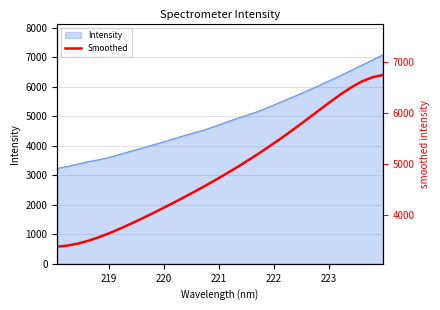

What is the sum of all values?

156096.9